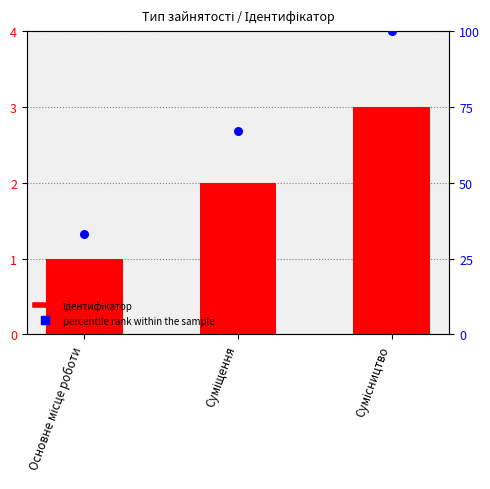

Which series has the largest total across all categories?

percentile rank within the sample